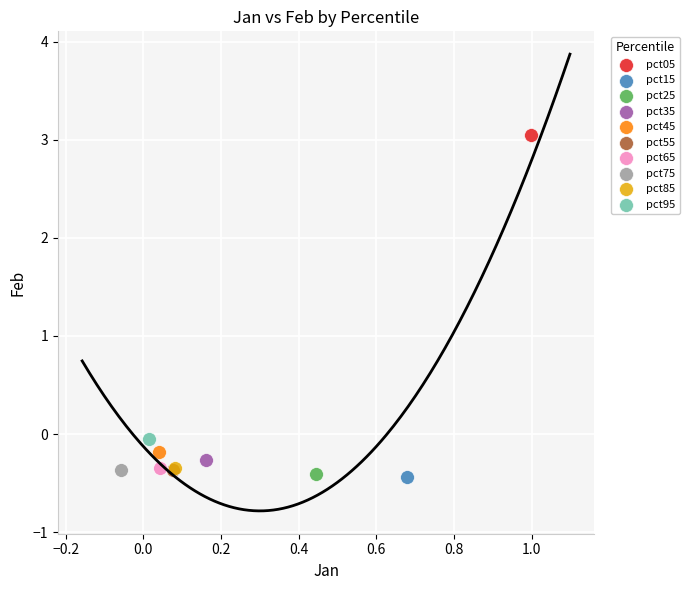

What are all the series names shown in the legend?

pct05, pct15, pct25, pct35, pct45, pct55, pct65, pct75, pct85, pct95